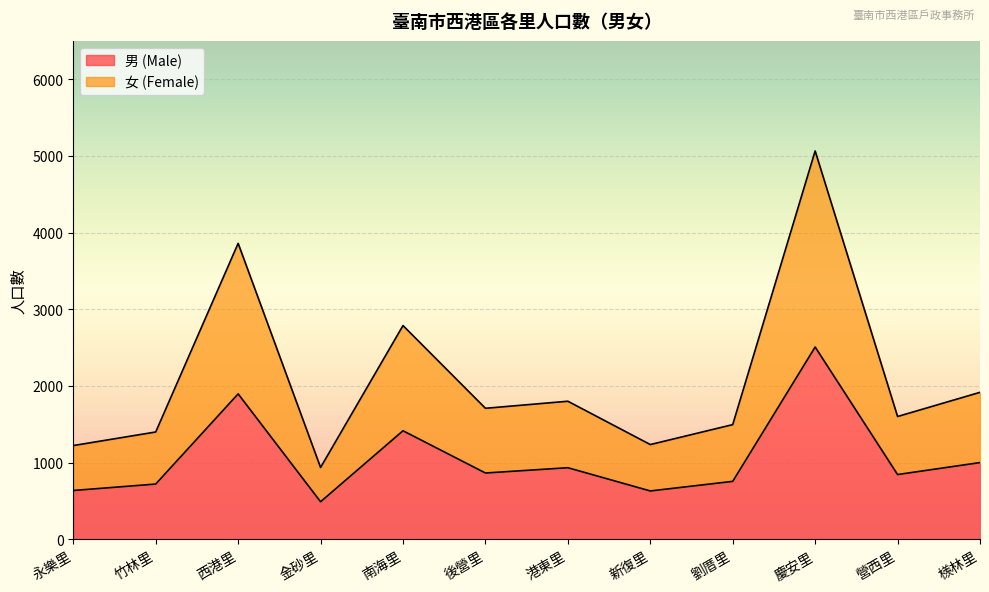

At which category is the sum across all series the highest?

慶安里